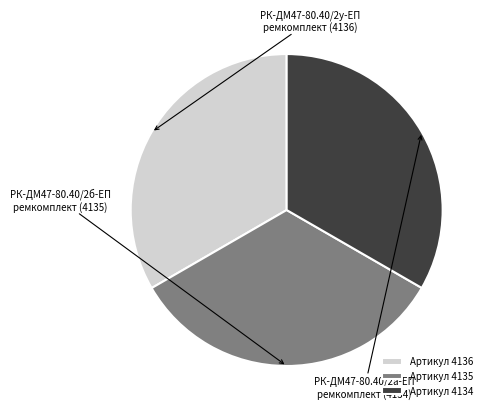

What is the ratio of the value at Артикул 4135 to the value at Артикул 4134?

1.0